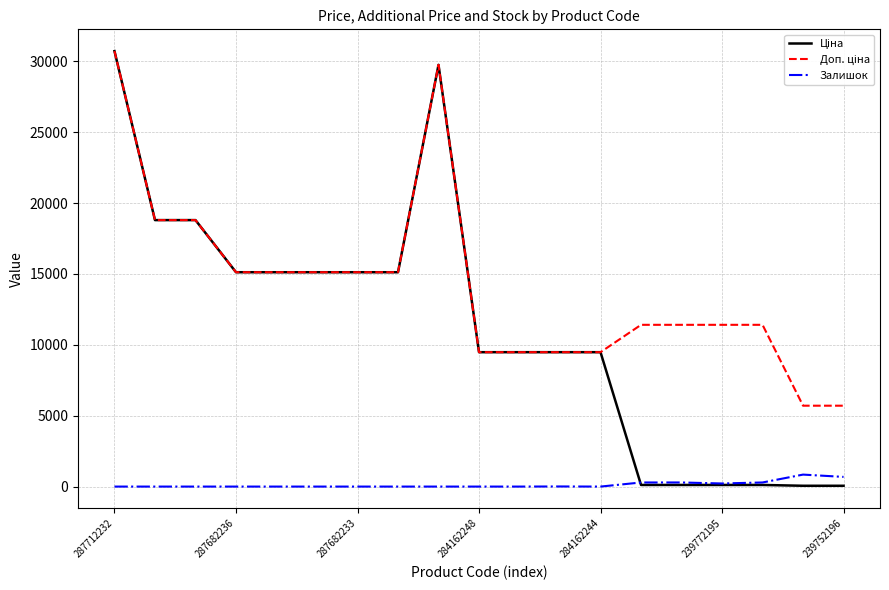

At how many categories does at least one series exceed 12614?

9